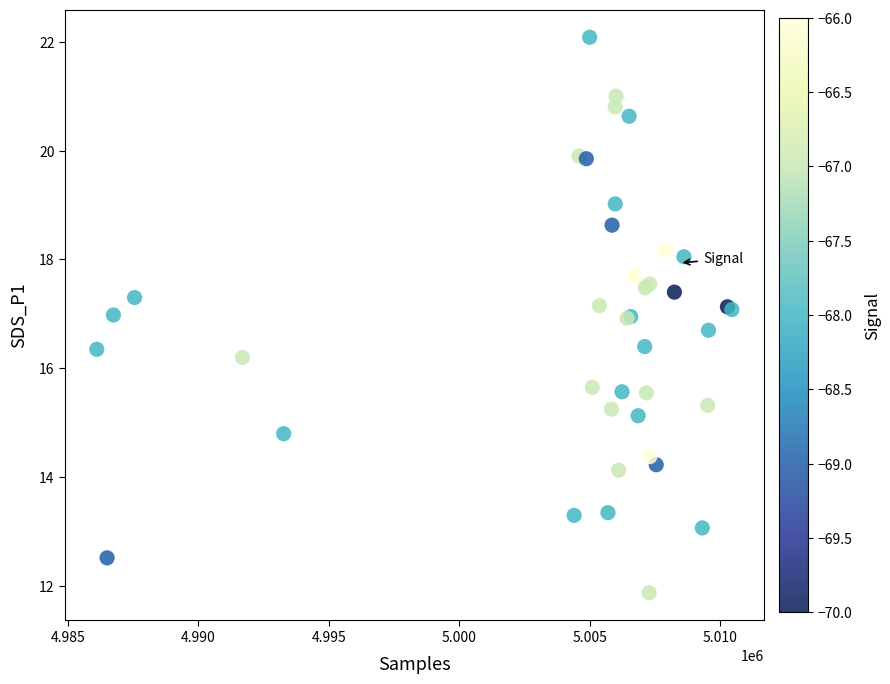

What Y value in the scatter plot is closest to 16?

16.2